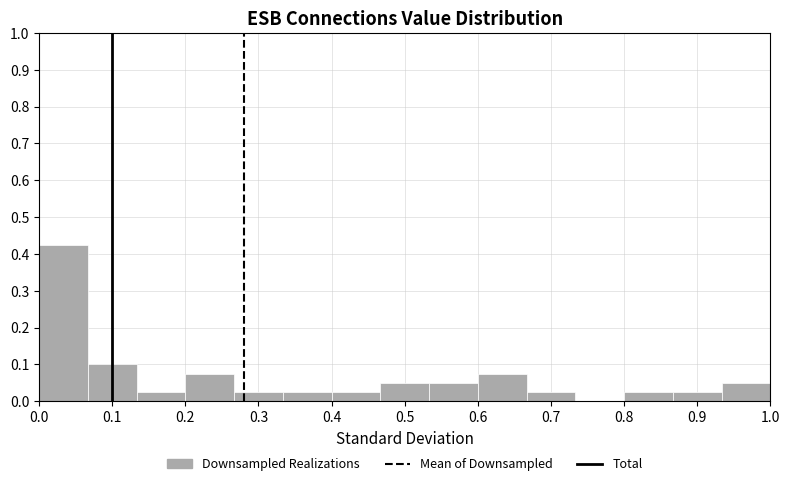

Reading left to right, transcribe this chart: for each bar, give the range it covers on the x-axis and its height. Neither the bar edges nor the heights are printed on the chart, so give them approximately, as read against the axes.

0.00 to 0.07: 0.43
0.07 to 0.13: 0.10
0.13 to 0.20: 0.03
0.20 to 0.27: 0.08
0.27 to 0.33: 0.03
0.33 to 0.40: 0.03
0.40 to 0.47: 0.03
0.47 to 0.53: 0.05
0.53 to 0.60: 0.05
0.60 to 0.67: 0.08
0.67 to 0.73: 0.03
0.73 to 0.80: 0
0.80 to 0.87: 0.03
0.87 to 0.93: 0.03
0.93 to 1.00: 0.05